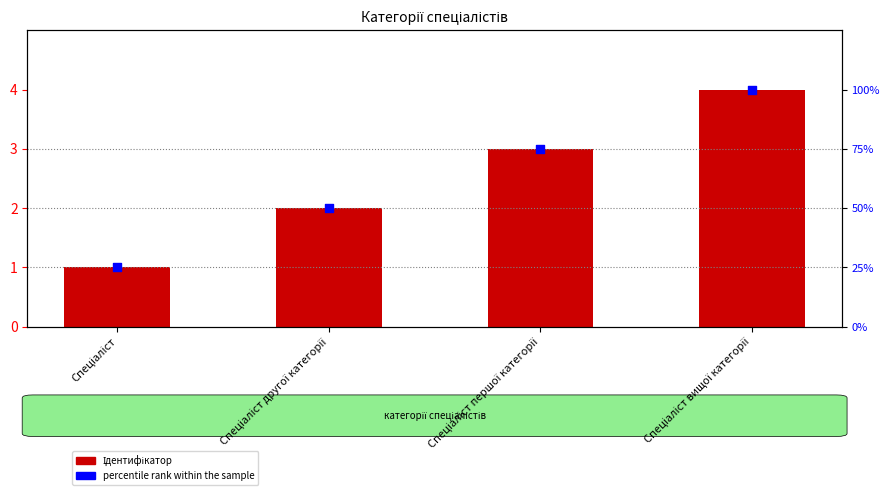

At which category is the sum across all series the highest?

Спеціаліст вищої категорії